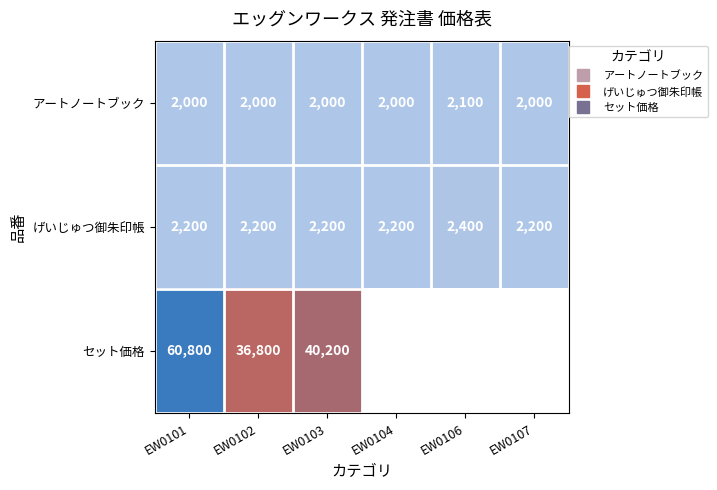

What is the approximate value of アートノートブック at EW0102, to the nearest 5?

2000